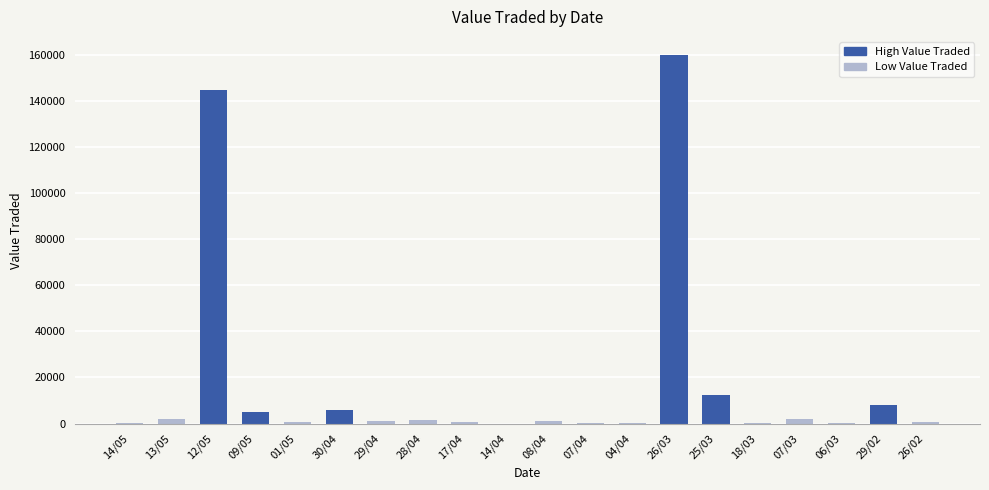

Which label corresponds to the largest value in the chart?

26/03